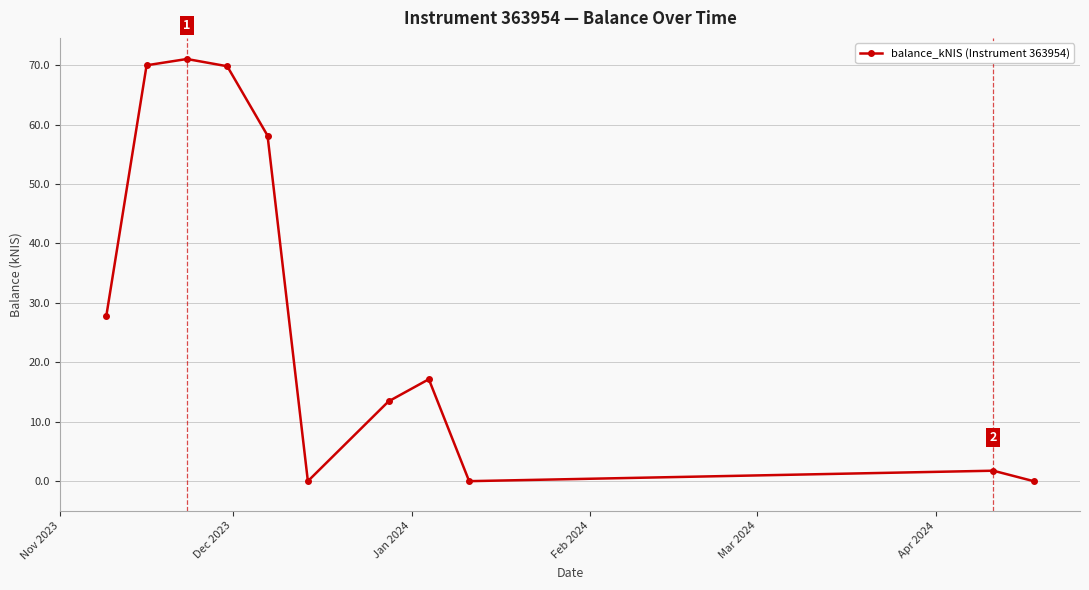

True or false: the data has more than 1 interior local peaks.

True